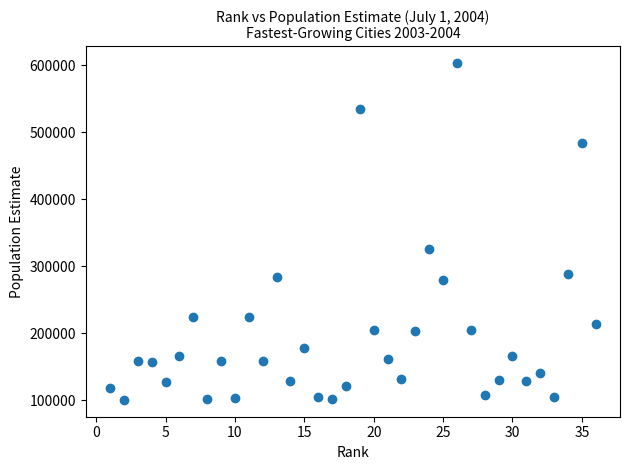

What Y value in the scatter plot is closest to 352048?

326653